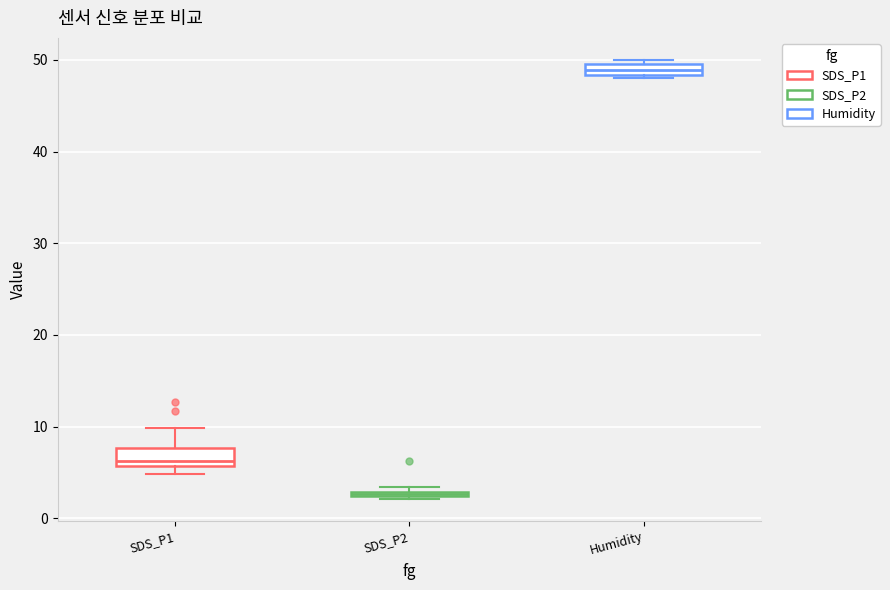

Which box's median line is the lowest?

SDS_P2